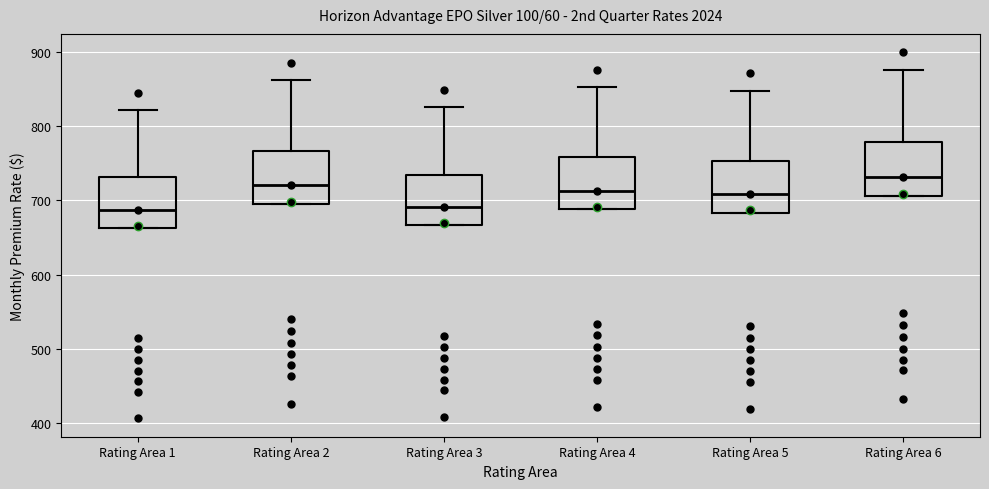

Reading left to right, transcribe this box plot: for each box, give where its median line is, the range the box spans, and where its two whiskers end, as read against the y-axis. The values are not printed on the chart, so give them approximately, as read against the axis.

Rating Area 1: median 690, box 660 to 730, whiskers 660 to 820
Rating Area 2: median 720, box 700 to 770, whiskers 700 to 860
Rating Area 3: median 690, box 670 to 730, whiskers 670 to 830
Rating Area 4: median 710, box 690 to 760, whiskers 690 to 850
Rating Area 5: median 710, box 680 to 750, whiskers 680 to 850
Rating Area 6: median 730, box 710 to 780, whiskers 710 to 880